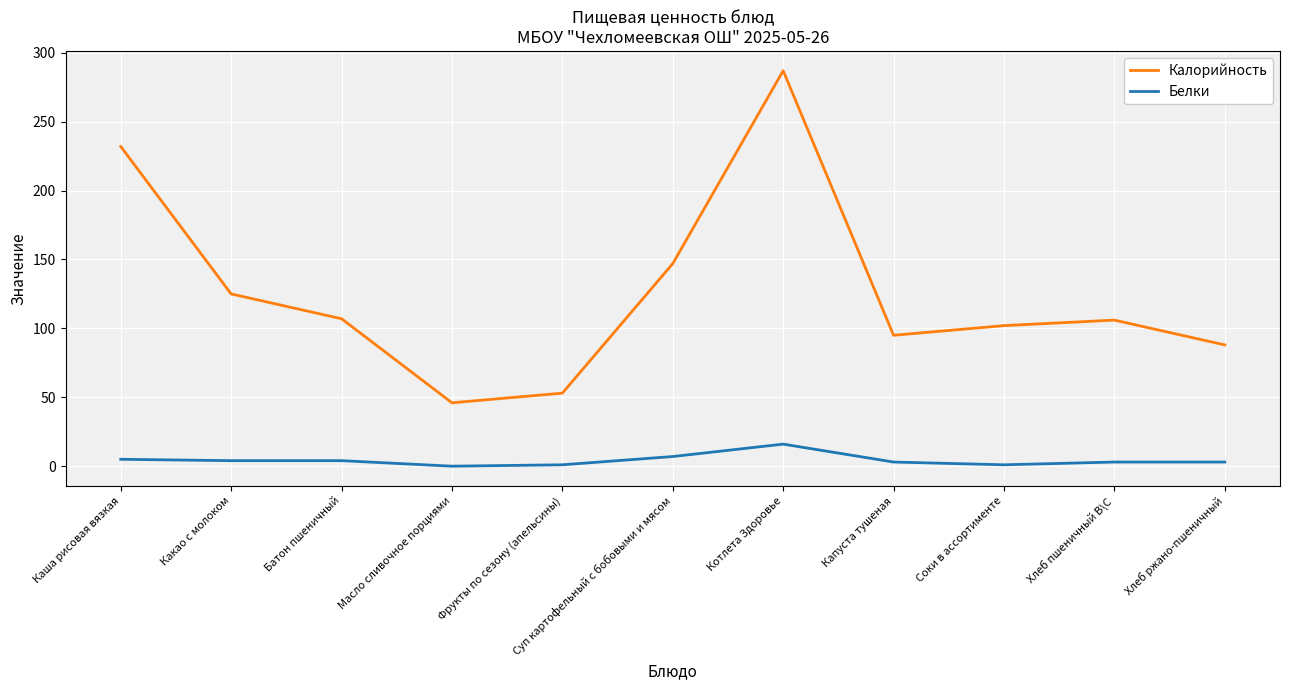

The Белки series shows 7 at Суп картофельный с бобовыми и мясом. True or false?

True